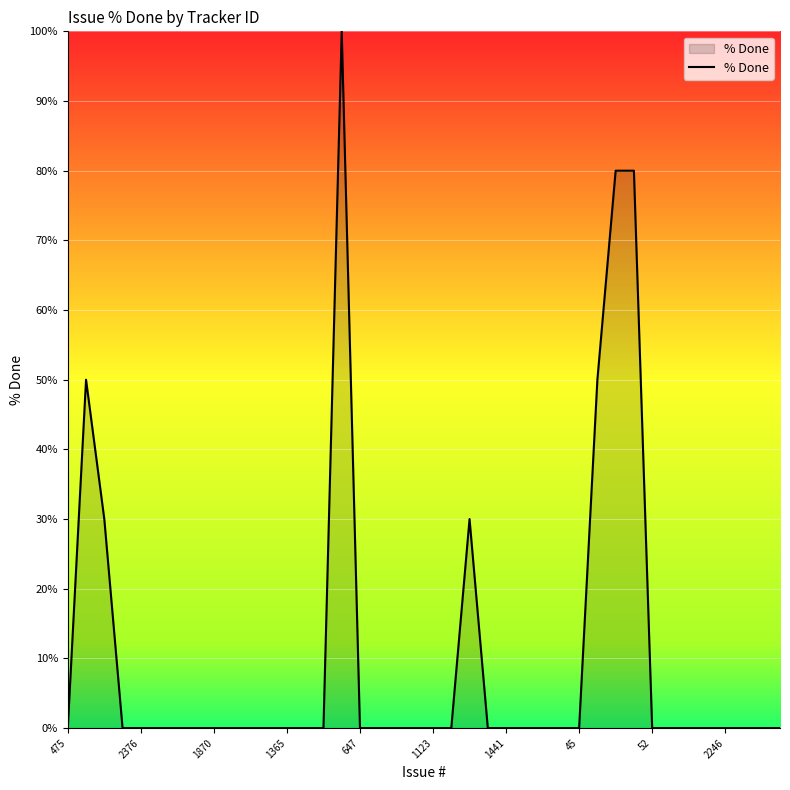

What is the difference between the maximum and minimum values?

100